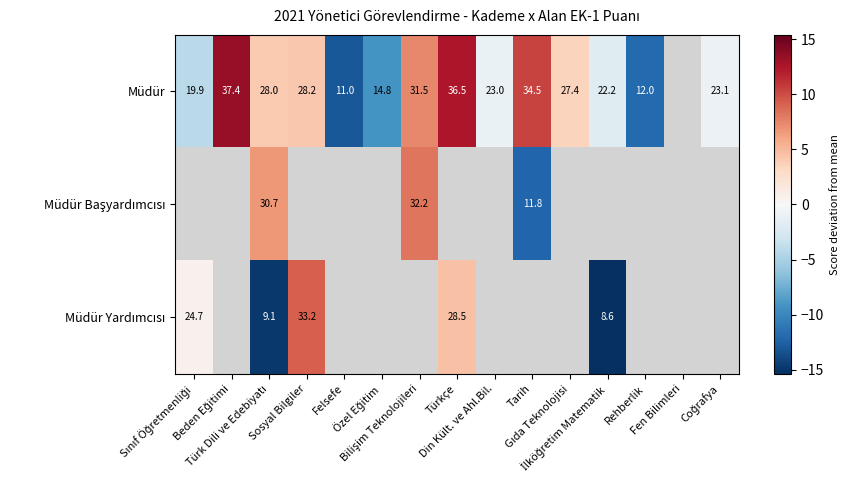

Is it true that Müdür Yardımcısı equals -15.4 at İlköğretim Matematik?

True